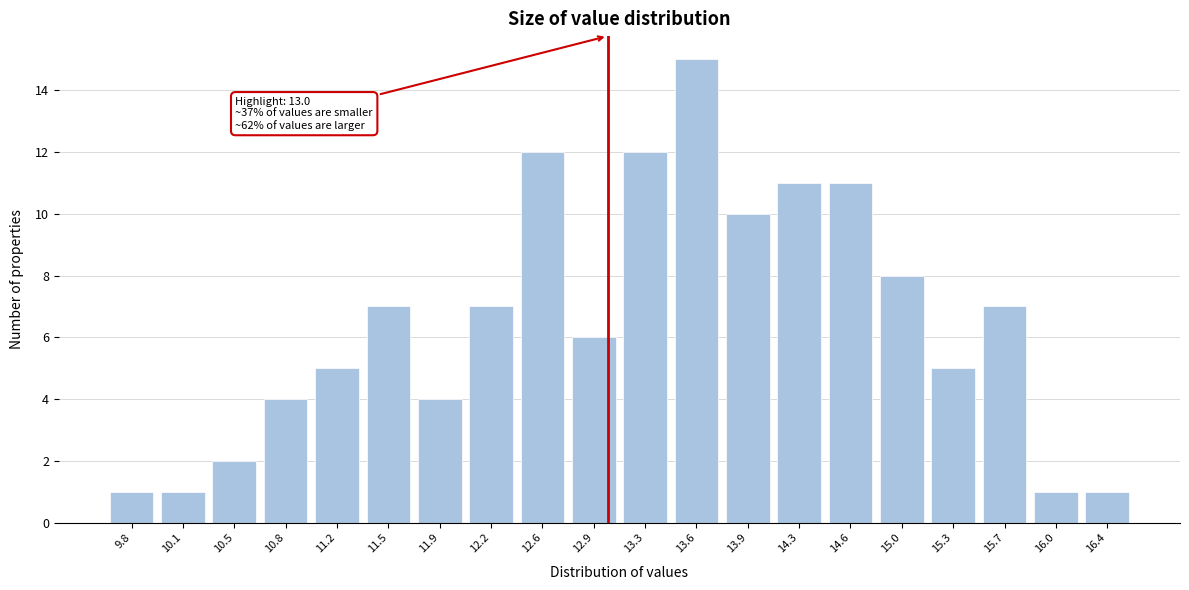

Over which range of the x-axis is the bar tallest?

13.425 to 13.770